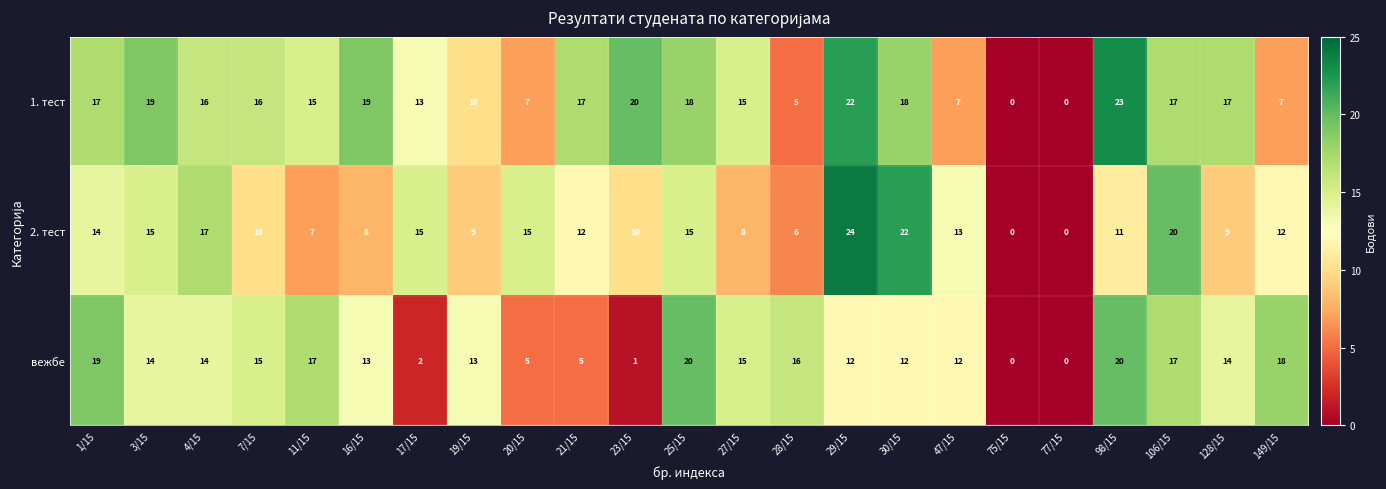

The value of вежбе at 4/15 is 10. True or false?

False